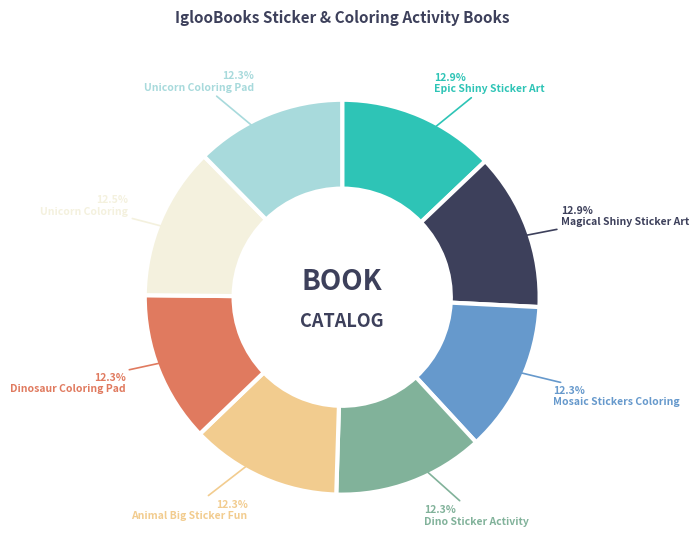

To the nearest percent, what is the difference between the largest and smallest slice percentages?

1%